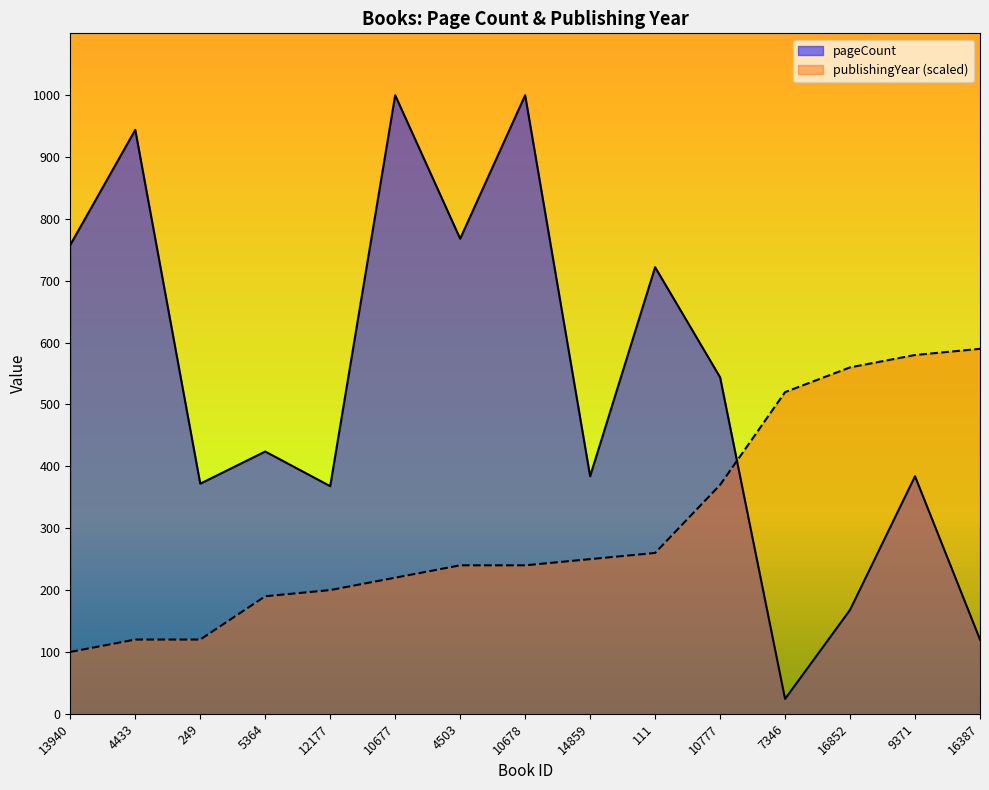

After their last crossing, which series has the higher values: publishingYear or pageCount?

publishingYear